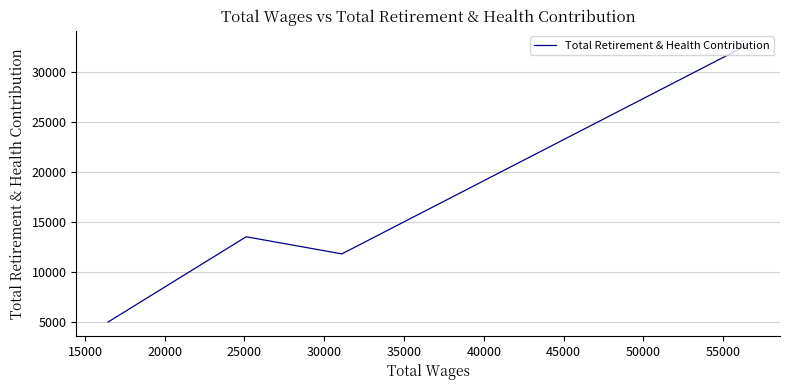

Which has a higher value, 15000 or 25000?

15000